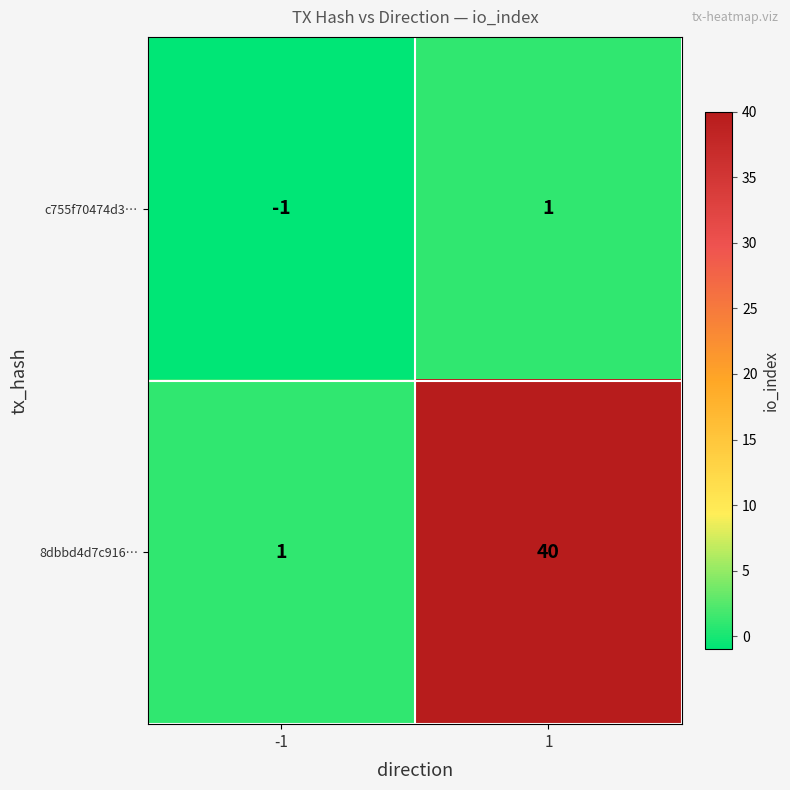

Reading right to left, list all the values displayed in this chart.

c755f70474d3…: 1	-1
8dbbd4d7c916…: 40	1